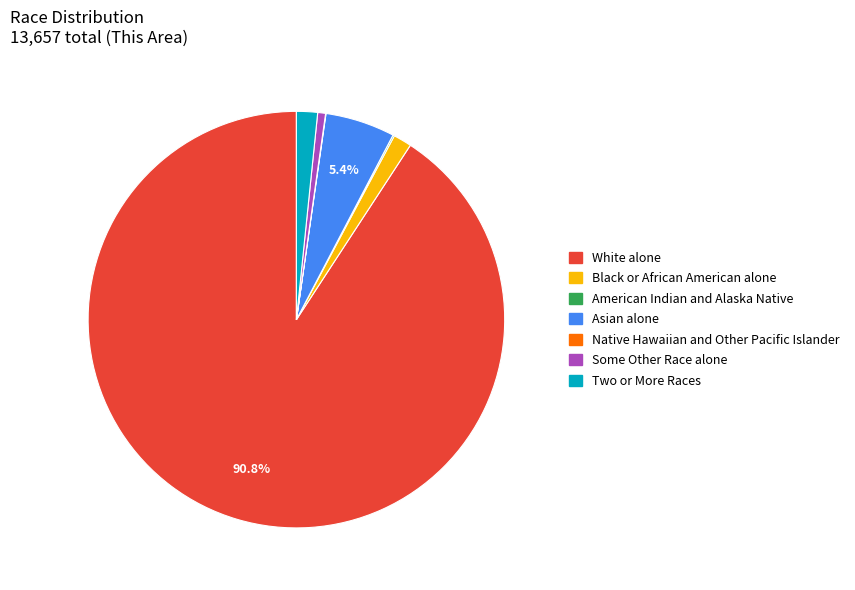

Does Some Other Race alone account for over 50% of the chart?

No